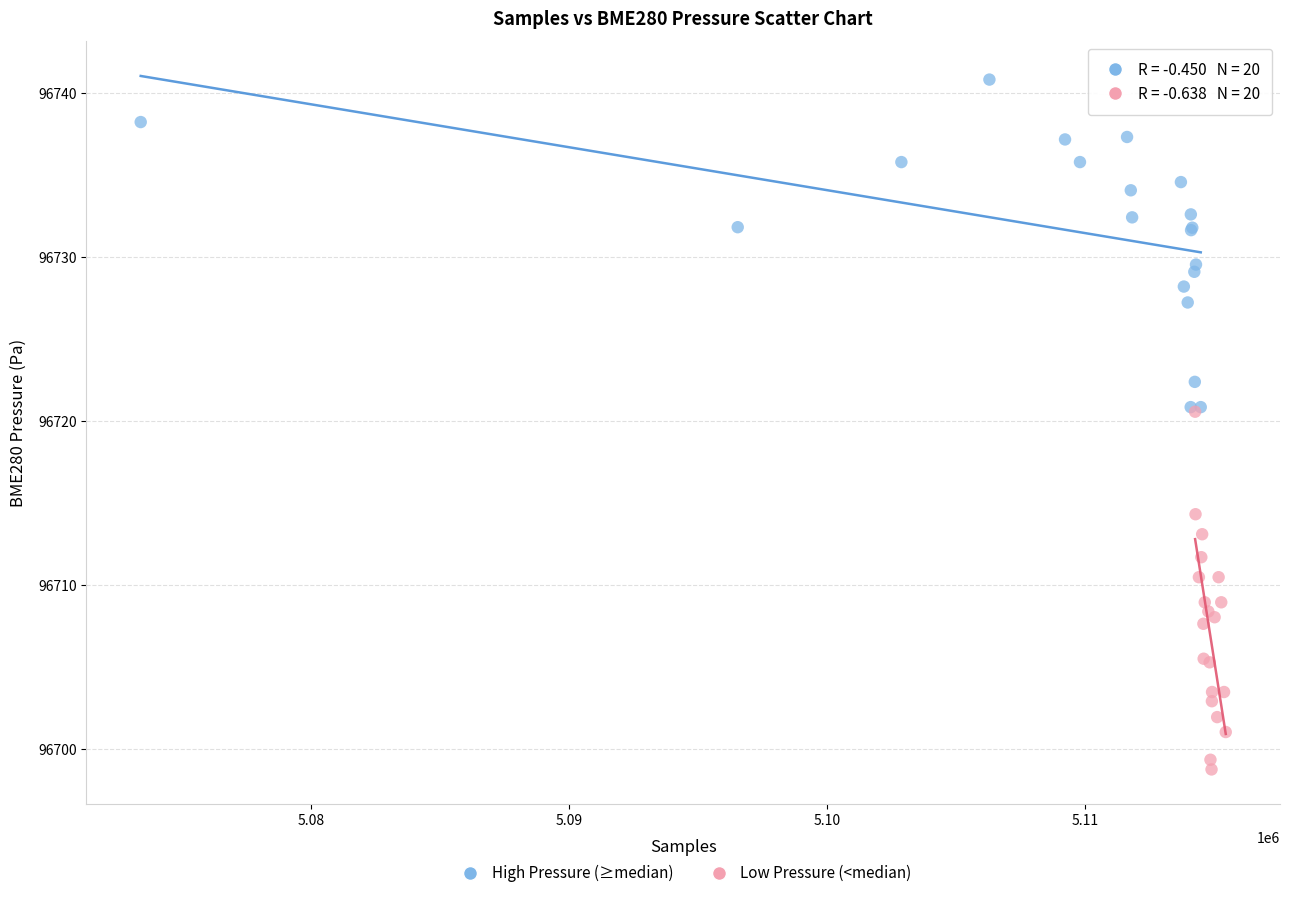

Which series contains the highest Y value?

High Pressure (≥median)